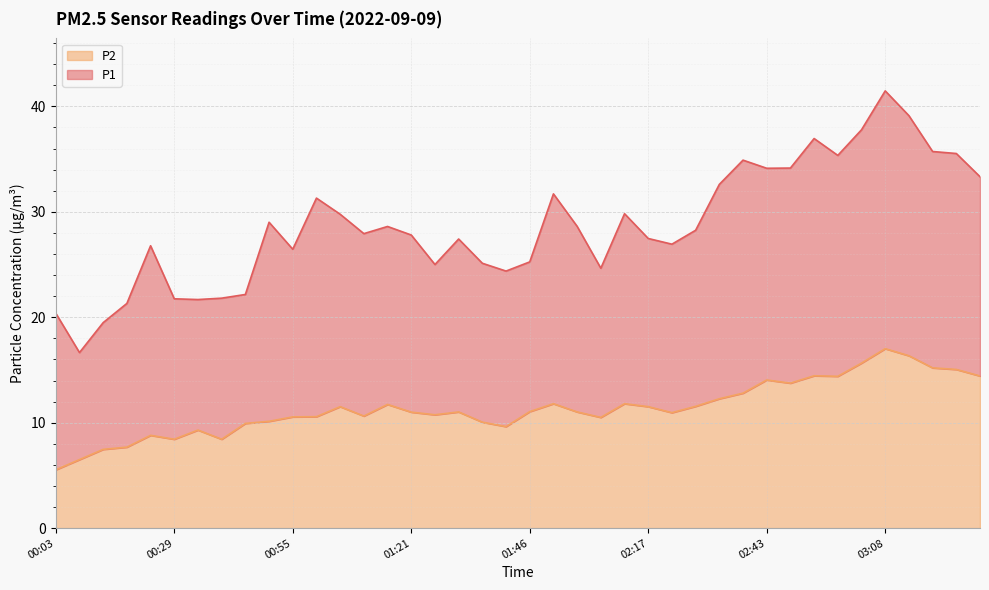

List the labels in order of value, largest first.

03:08, 03:18, 03:03, 03:23, 03:29, 02:53, 03:34, 02:58, 02:43, 02:48, 02:38, 02:33, 01:51, 02:12, 01:15, 02:27, 01:05, 02:17, 01:46, 01:31, 01:56, 01:21, 02:22, 01:26, 01:10, 01:00, 00:55, 02:02, 00:50, 01:36, 00:44, 01:41, 00:34, 00:24, 00:29, 00:39, 00:19, 00:13, 00:08, 00:03